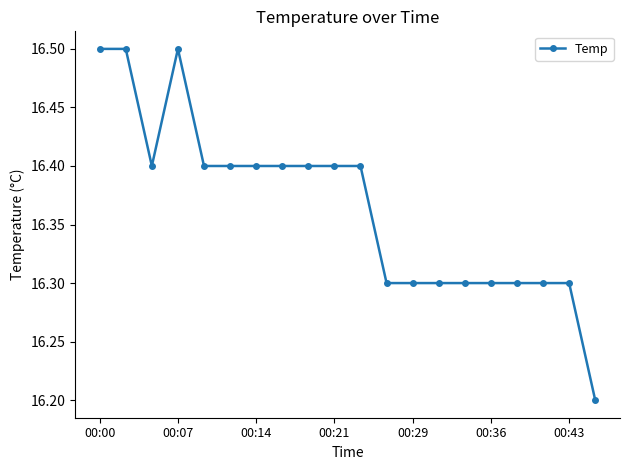

True or false: the data has more than 0 interior local peaks.

True